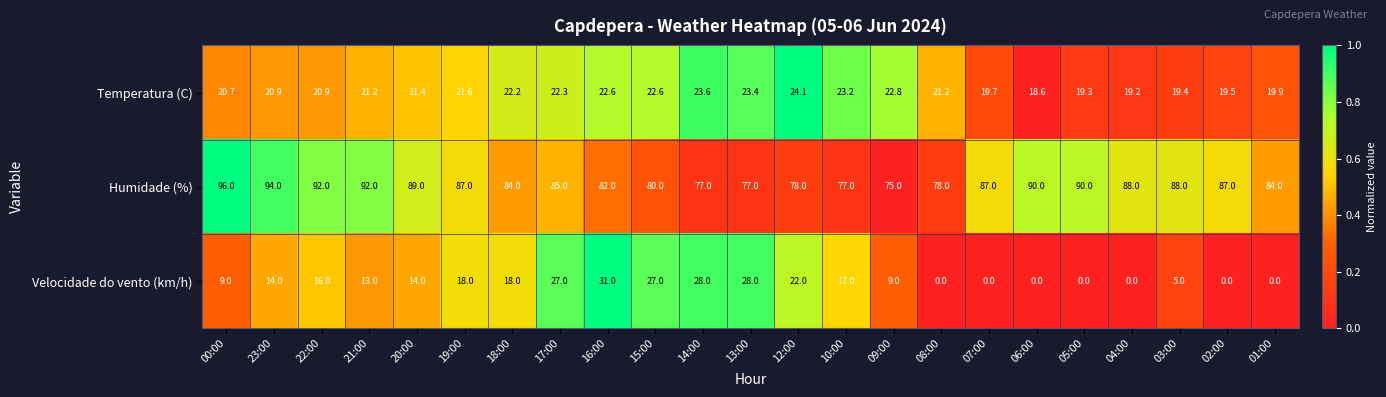

At 03:00, list the series in order from smallest to largest.

Velocidade do vento (km/h), Temperatura (C), Humidade (%)